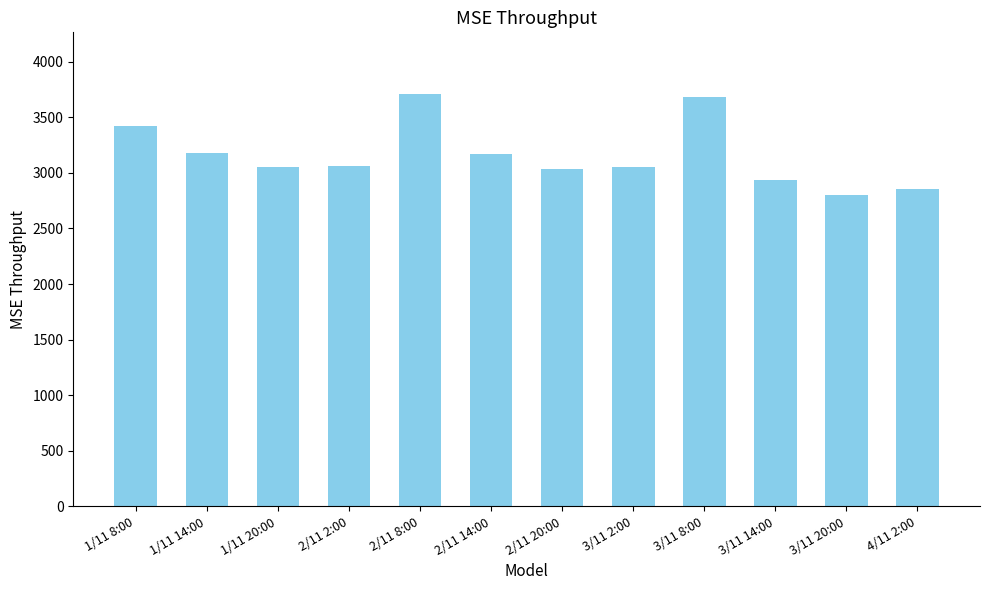

How many values are below 3063?

6